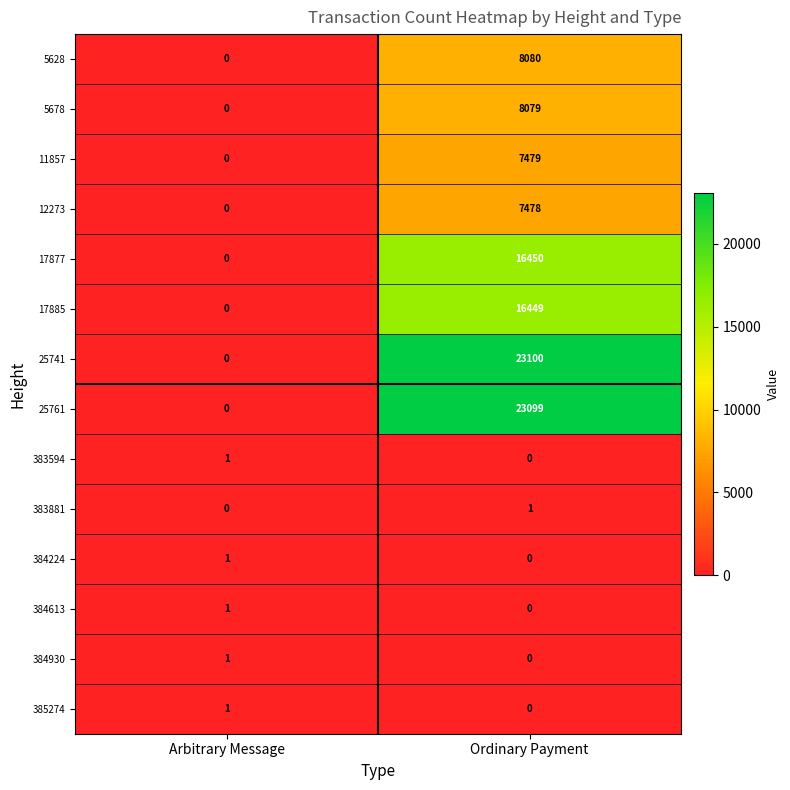

Where is 11857 nearest to the value 3739?

Arbitrary Message